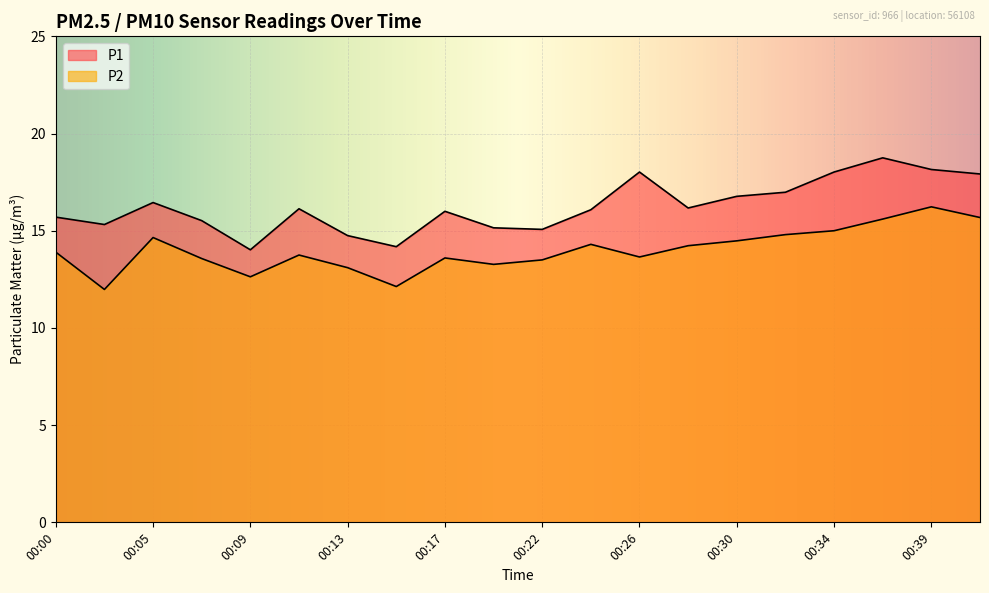

True or false: P1 and P2 intersect in this chart.

False